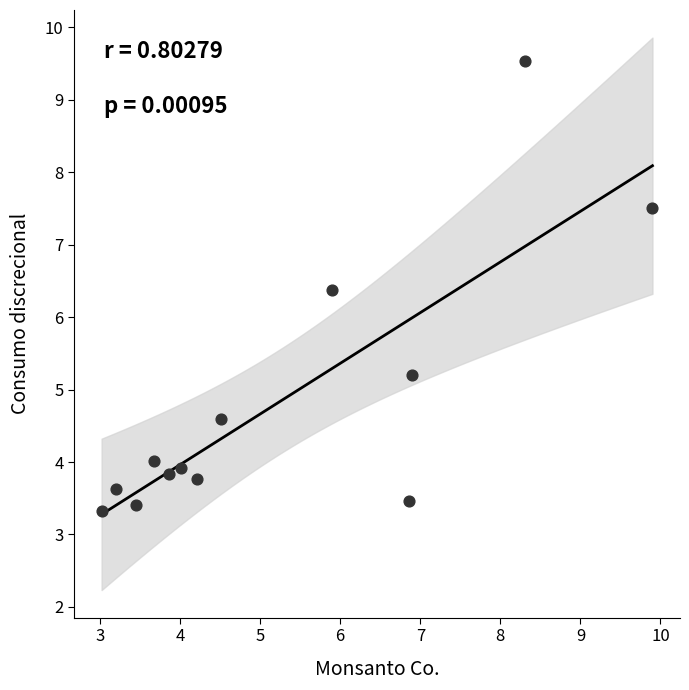

What Y value in the scatter plot is closest to 6?

6.4